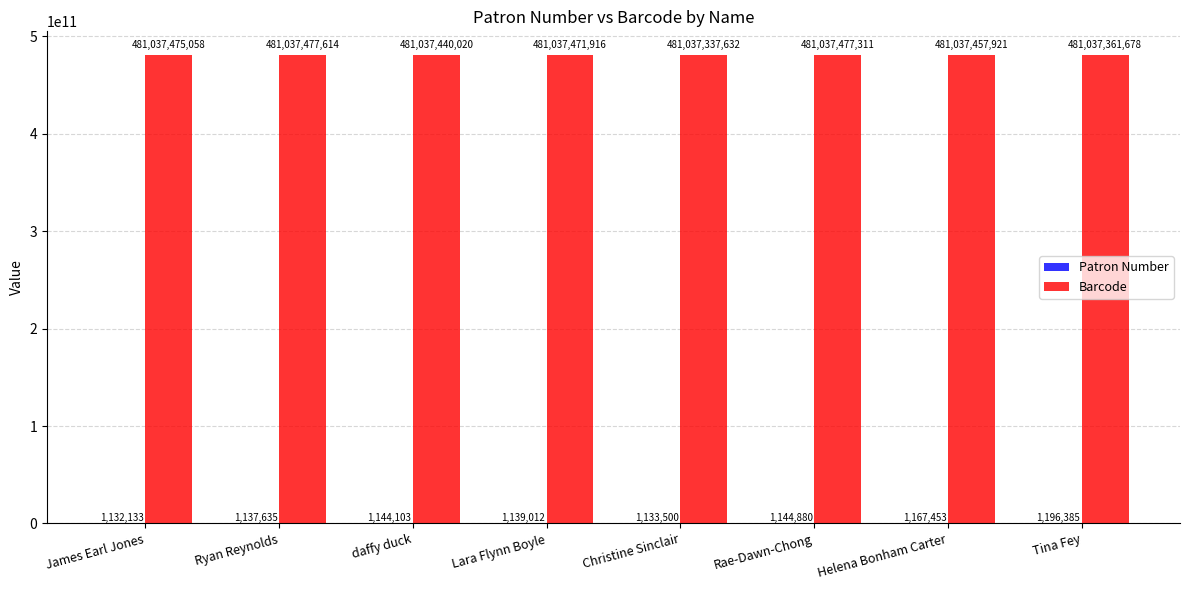

Between James Earl Jones and daffy duck, which series saw the biggest shift?

Barcode